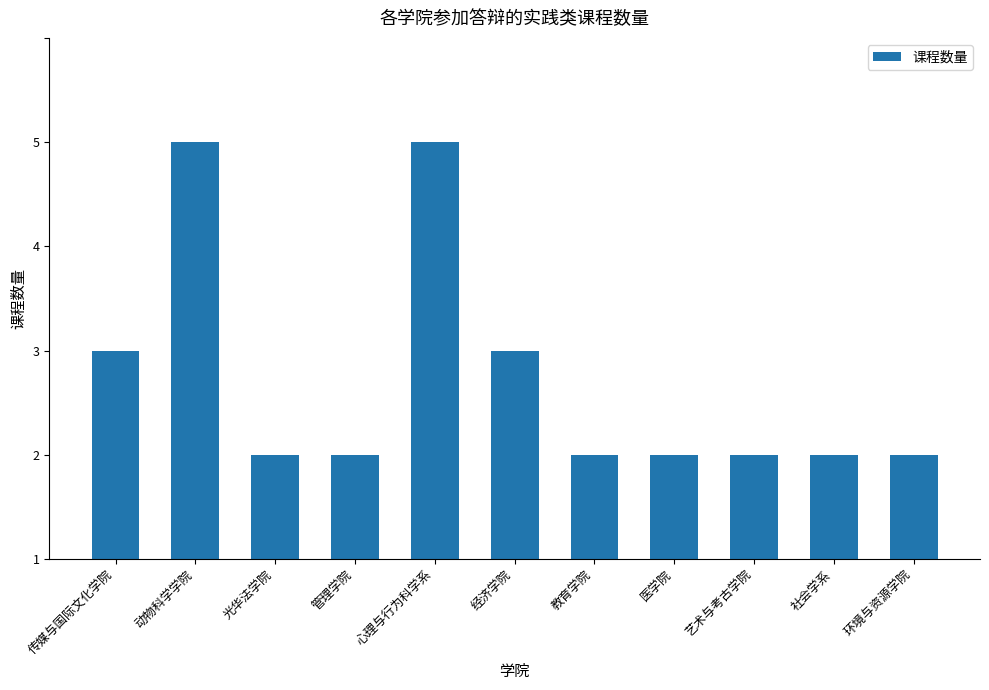

At which category does the chart reach its minimum across all series?

光华法学院